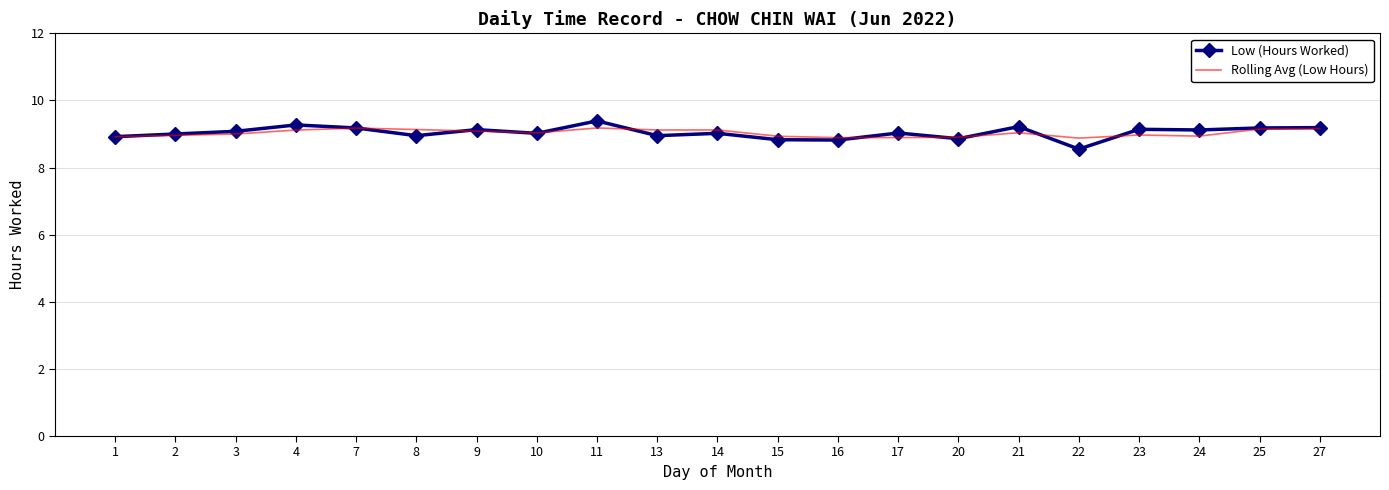

The value of Rolling Avg (Low Hours) at 2 is 9.0. True or false?

True